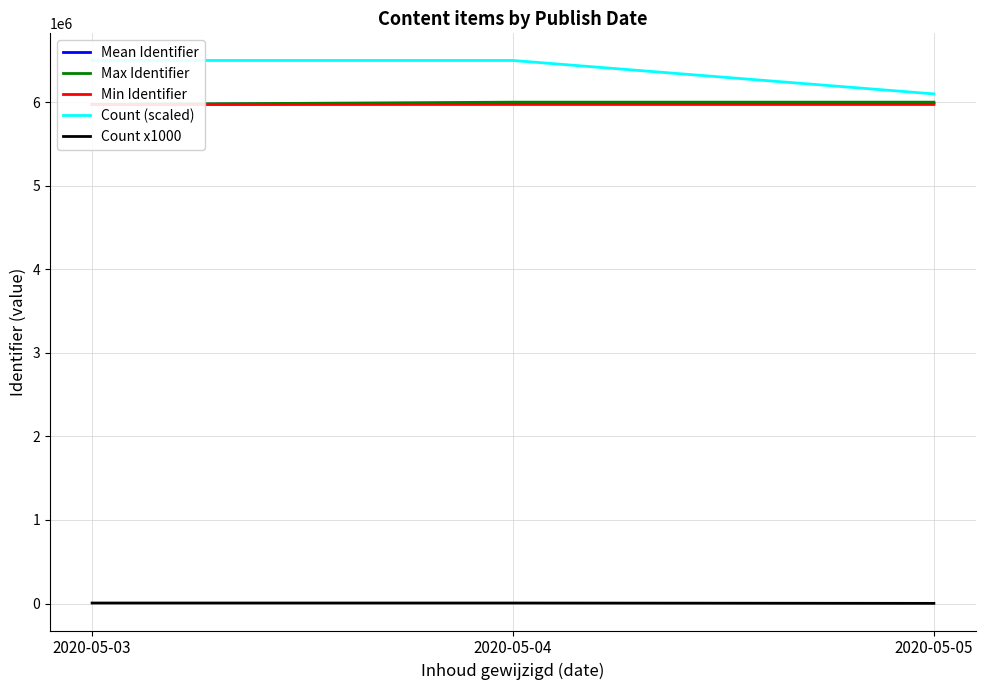

Is it true that Mean Identifier equals 5973437.7 at 2020-05-03?

True